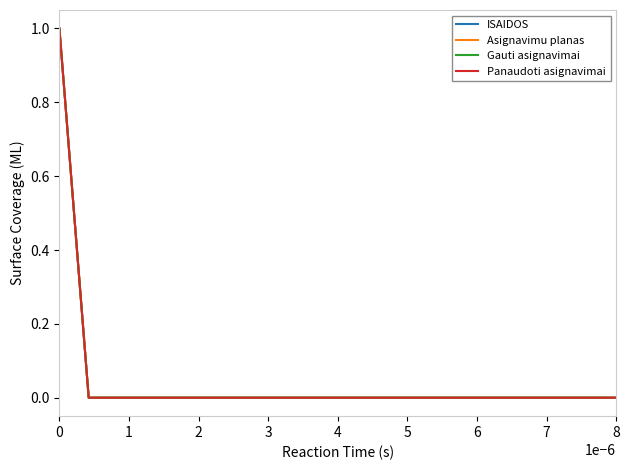

True or false: Gauti asignavimai and Panaudoti asignavimai intersect in this chart.

False